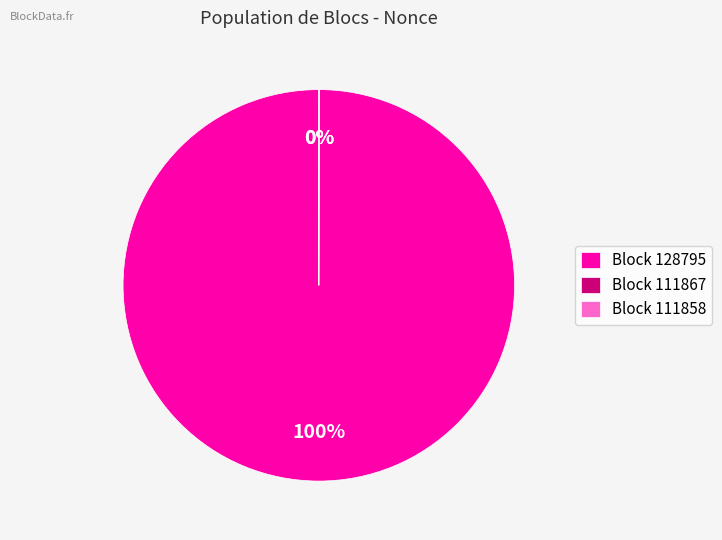

True or false: Block 128795 accounts for 100% of the total.

True